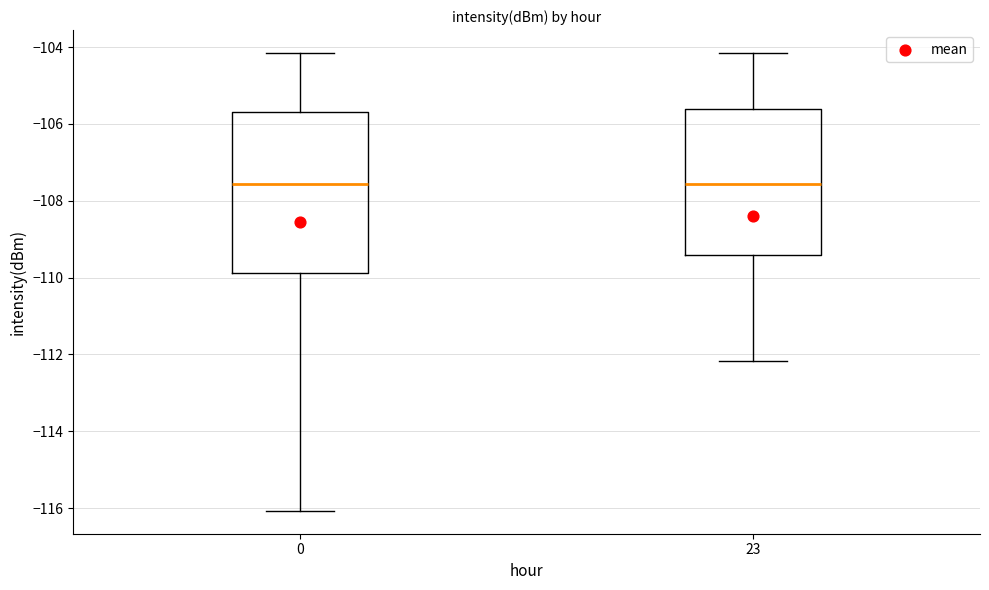

Where does the median line of the box at x = 23 sit on the y-axis? The values are not printed on the chart, so give them approximately, as read against the axis.

-107.6